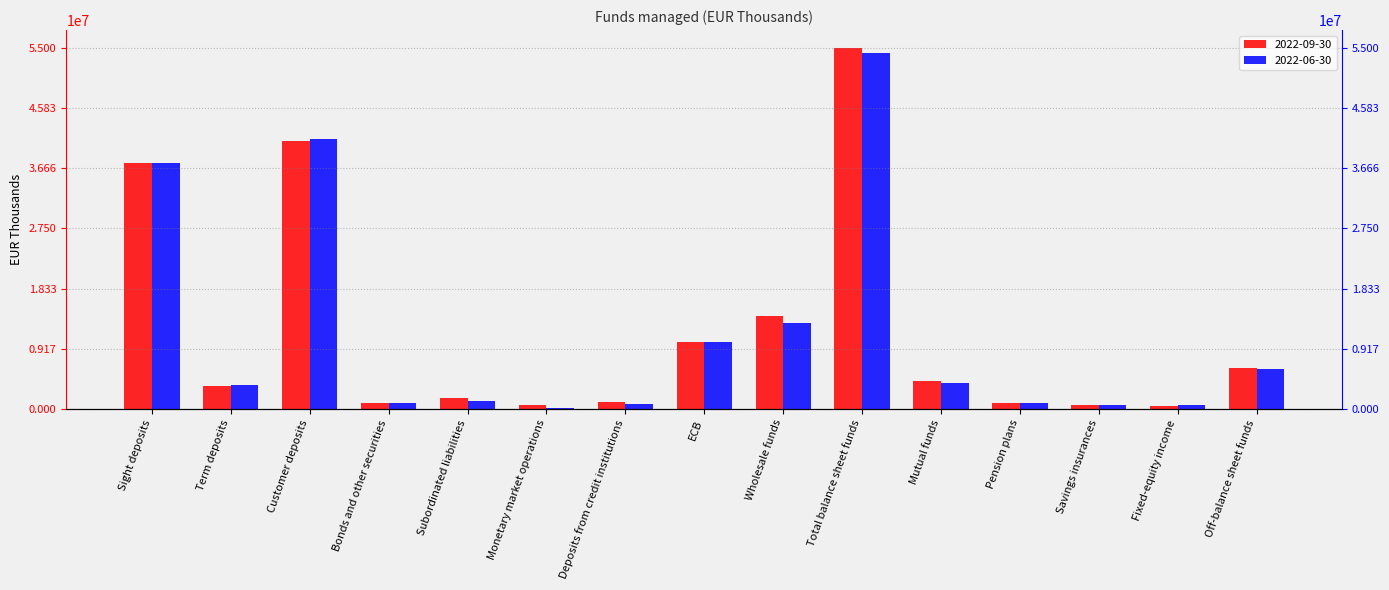

Reading left to right, what are all the values shown in this chart?

2022-09-30: 37431530	3419687	40851217	816934	1625021	513000	970382	10219755	14145092	54996309	4229115	908274	528784	494895	6161068
2022-06-30: 37551703	3624525	41176228	886191	1114833	156931	755684	10220843	13134482	54310710	4000241	926594	538190	546660	6011685